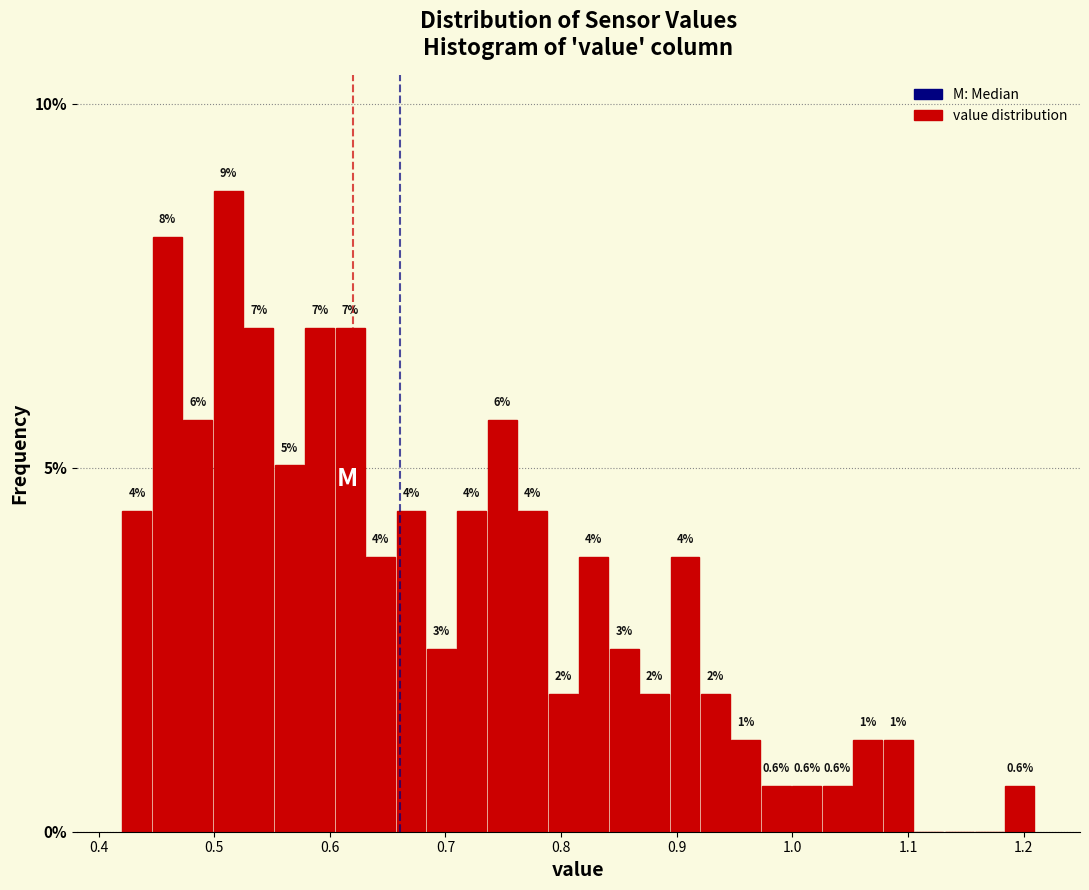

Read against the x-axis, roughly where is the centre of the tallest bar?

0.51